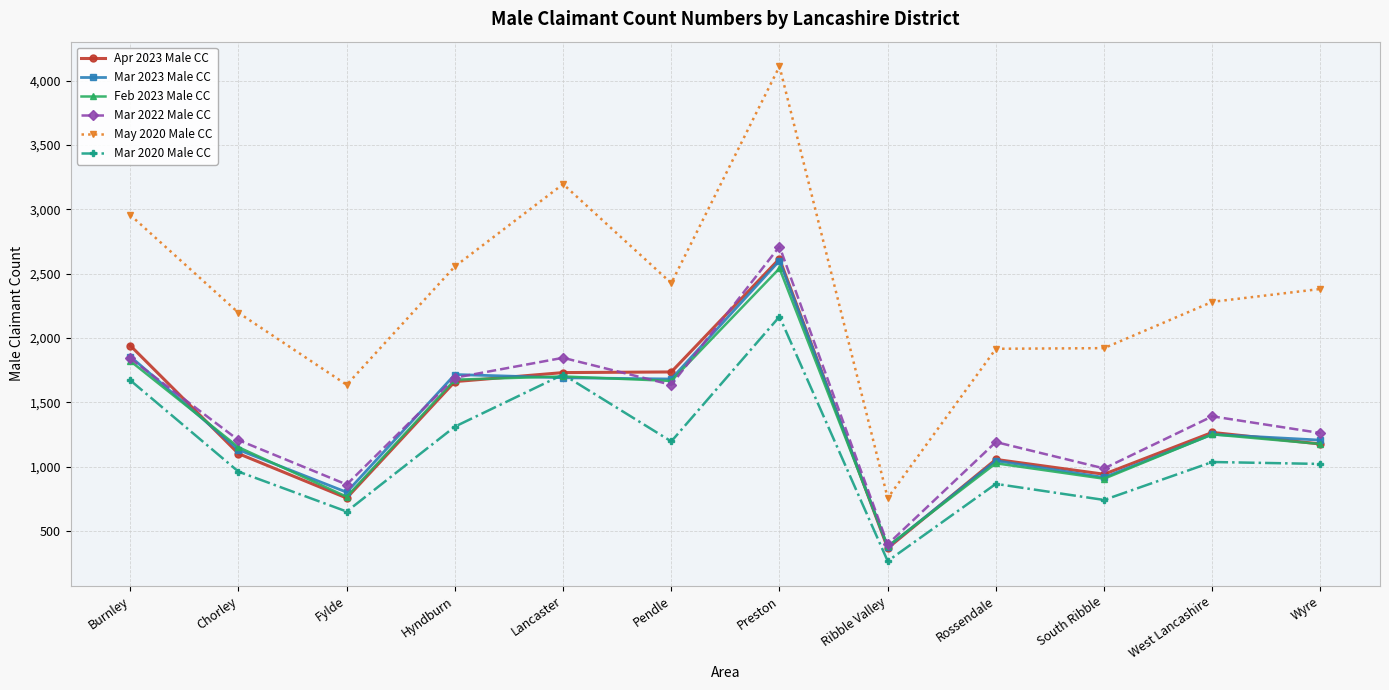

What is the difference between the maximum and minimum values in the Mar 2020 Male CC series?

1900